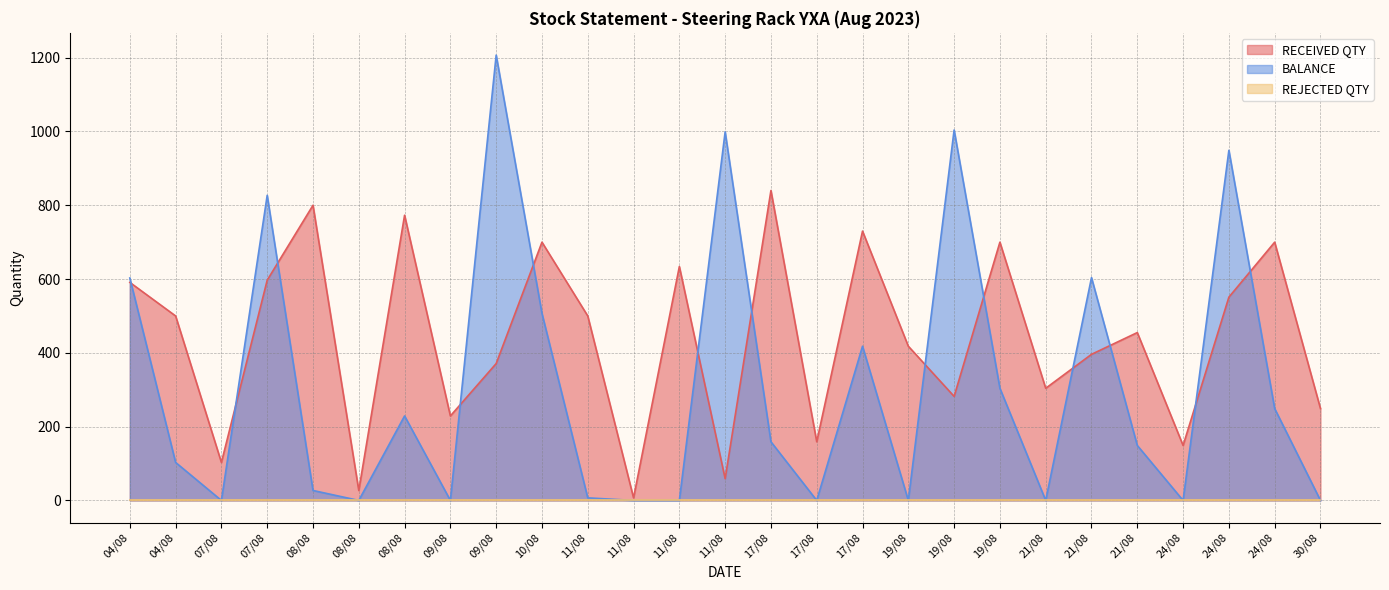

Read the RECEIVED QTY value at 21/08, to the nearest 100.

300